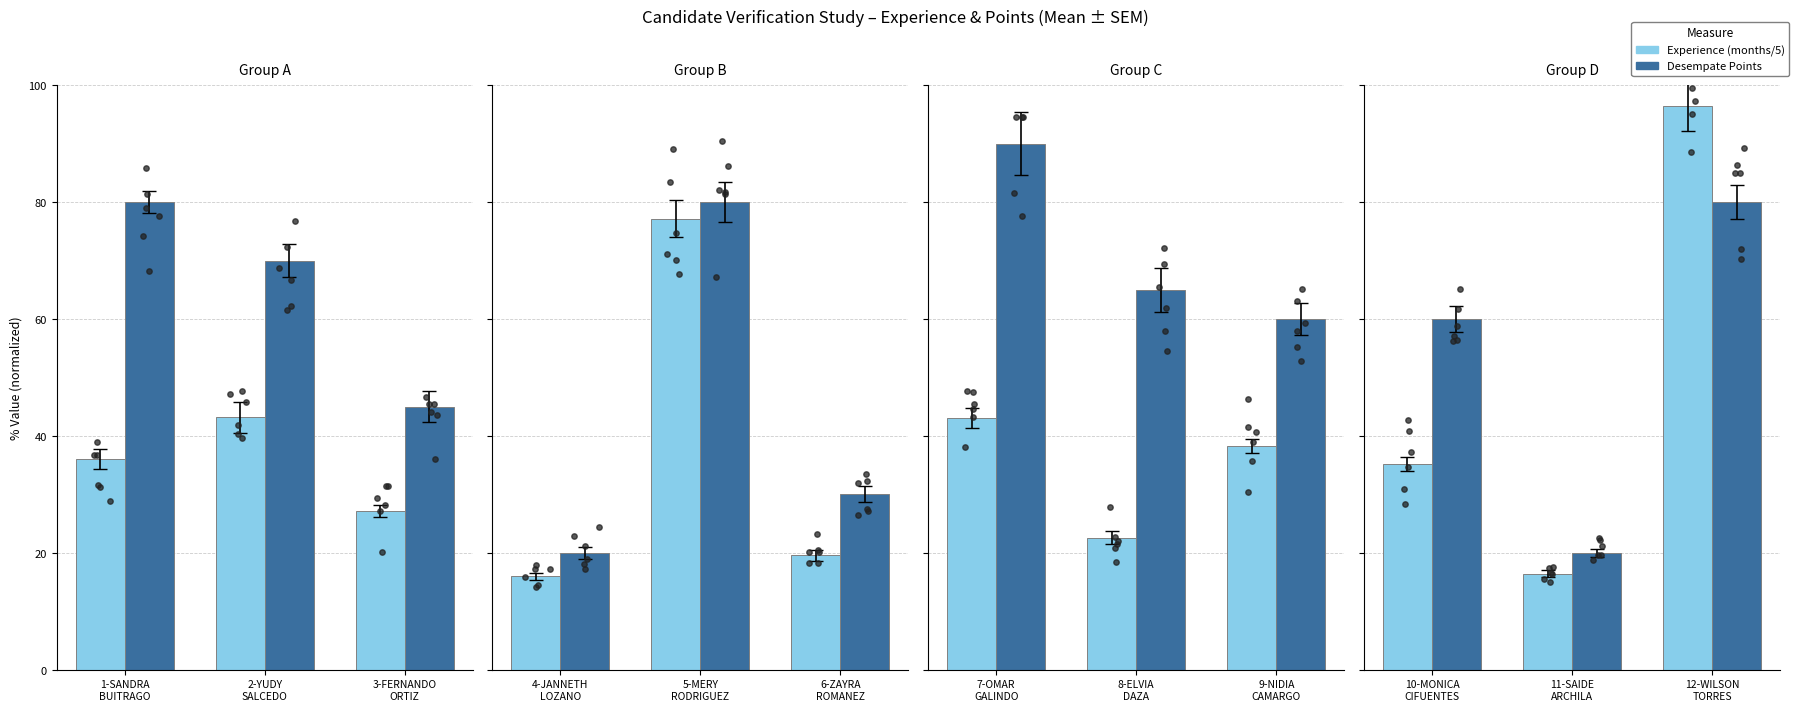

Which series has the largest total across all categories?

Desempate Points